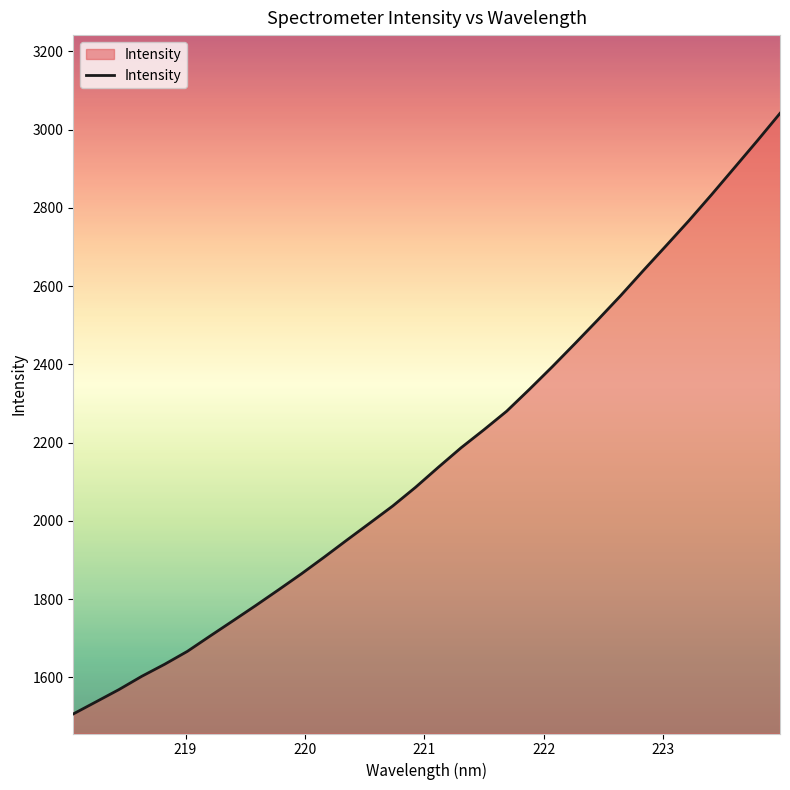

What is the difference between the maximum and minimum values?

1535.2